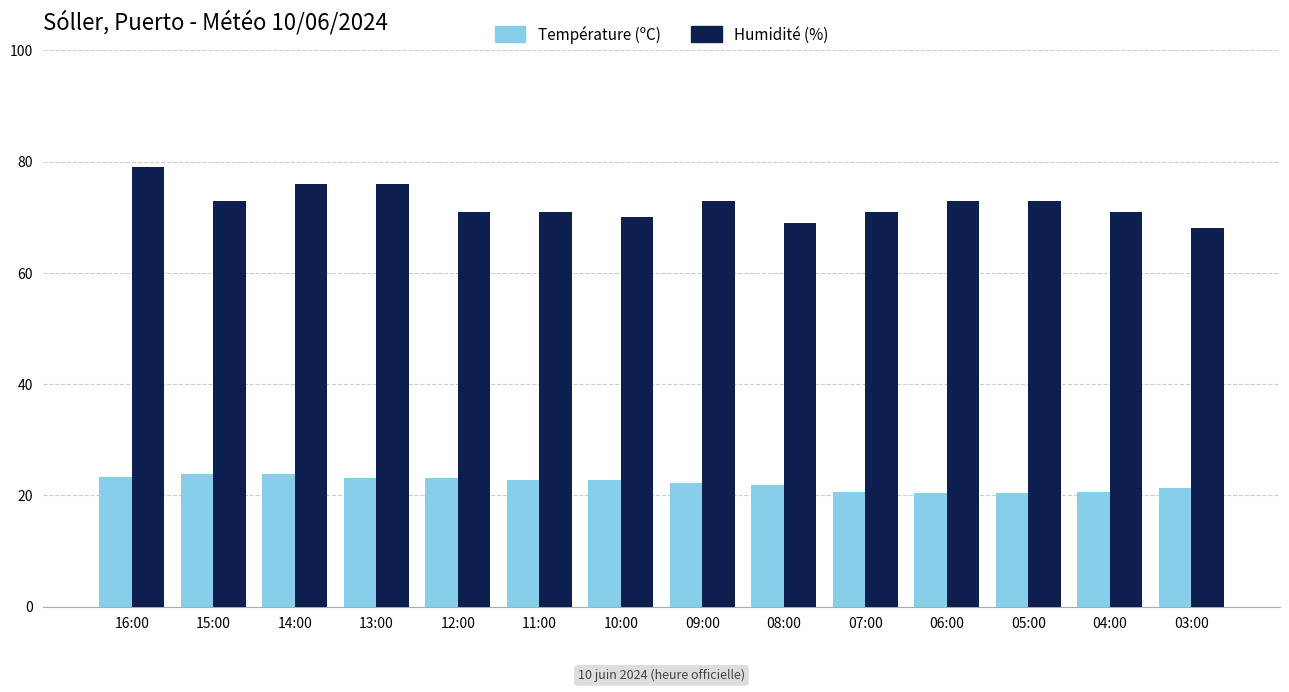

The Température (ºC) series shows 20.4 at 05:00. True or false?

True